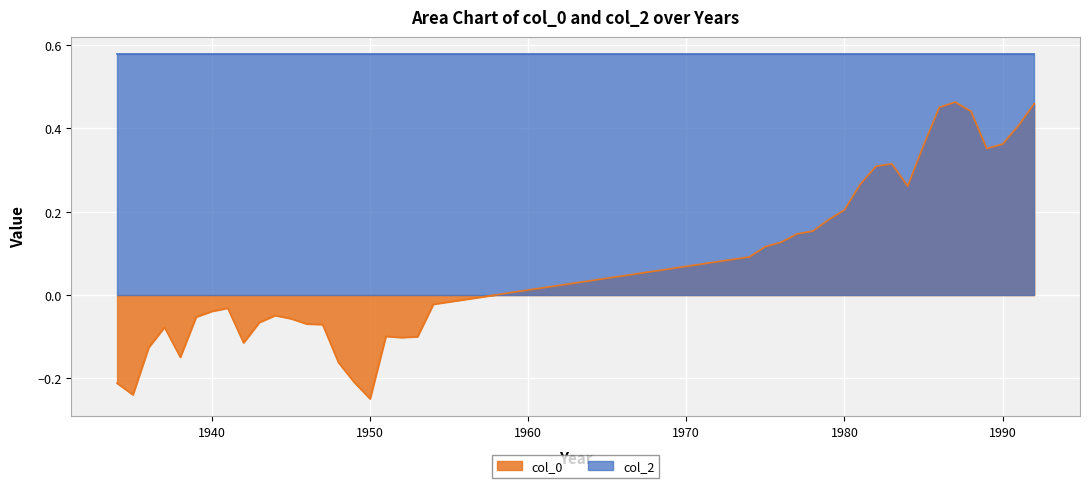

Reading left to right, transcribe all the data shown in this chart.

col_0: 1992=0.5	1991=0.4	1990=0.4	1989=0.4	1988=0.4	1987=0.5	1986=0.5	1985=0.4	1984=0.3	1983=0.3	1982=0.3	1981=0.3	1980=0.2	1979=0.2	1978=0.2	1977=0.1	1976=0.1	1975=0.1	1974=0.1	1954=-0.0	1953=-0.1	1952=-0.1	1951=-0.1	1950=-0.2	1949=-0.2	1948=-0.2	1947=-0.1	1946=-0.1	1945=-0.1	1944=-0.0	1943=-0.1	1942=-0.1	1941=-0.0	1940=-0.0	1939=-0.1	1938=-0.1	1937=-0.1	1936=-0.1	1935=-0.2	1934=-0.2
col_2: 1992=0.6	1991=0.6	1990=0.6	1989=0.6	1988=0.6	1987=0.6	1986=0.6	1985=0.6	1984=0.6	1983=0.6	1982=0.6	1981=0.6	1980=0.6	1979=0.6	1978=0.6	1977=0.6	1976=0.6	1975=0.6	1974=0.6	1954=0.6	1953=0.6	1952=0.6	1951=0.6	1950=0.6	1949=0.6	1948=0.6	1947=0.6	1946=0.6	1945=0.6	1944=0.6	1943=0.6	1942=0.6	1941=0.6	1940=0.6	1939=0.6	1938=0.6	1937=0.6	1936=0.6	1935=0.6	1934=0.6